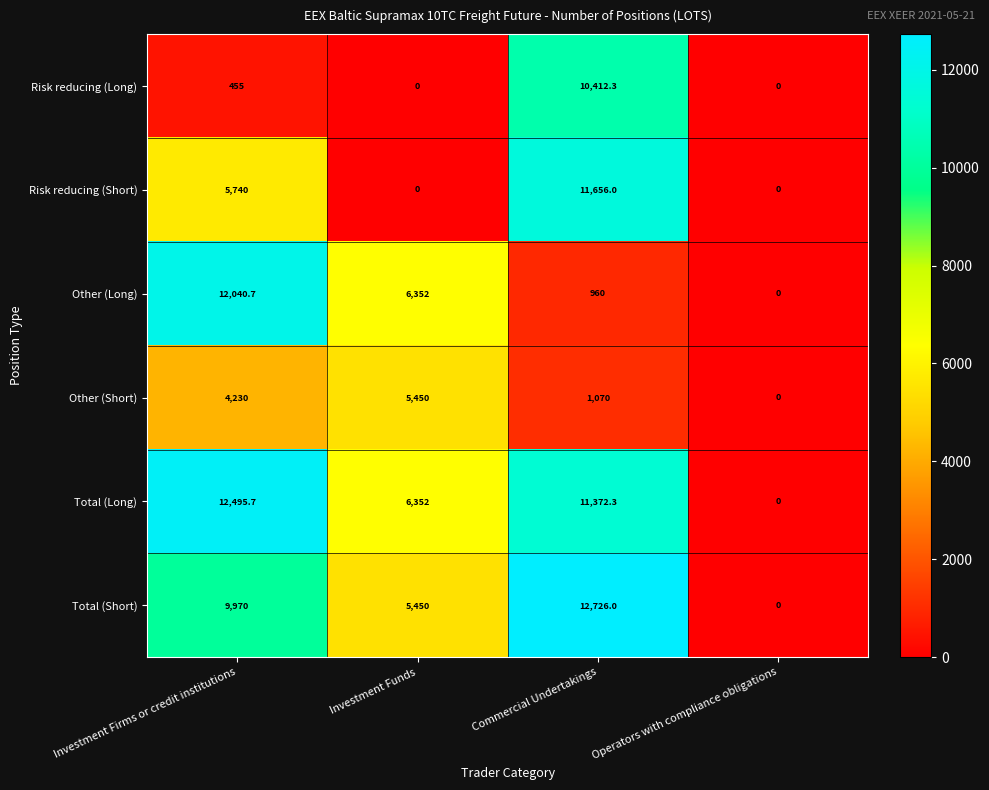

Which series has the widest spread of values?

Total (Short)